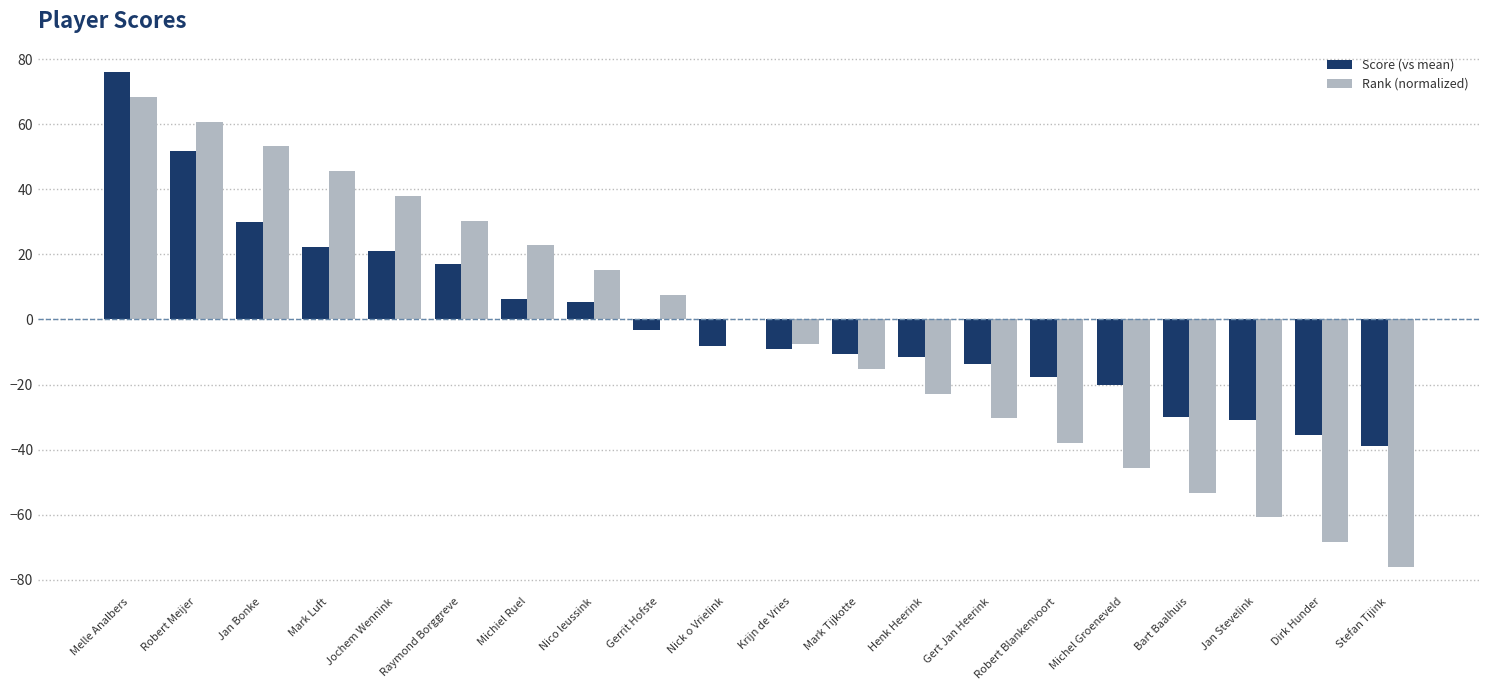

The value of Score (vs mean) at Robert Blankenvoort is -17.6. True or false?

True